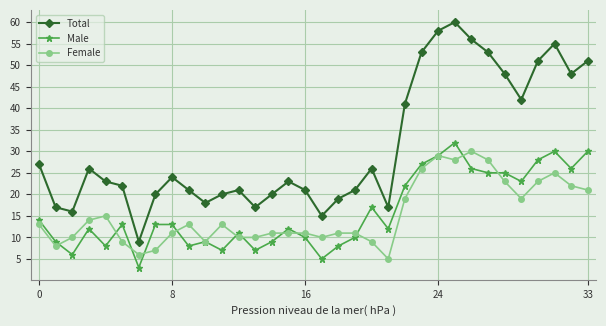

What is the value of the Female point at the 27th from the left?

30